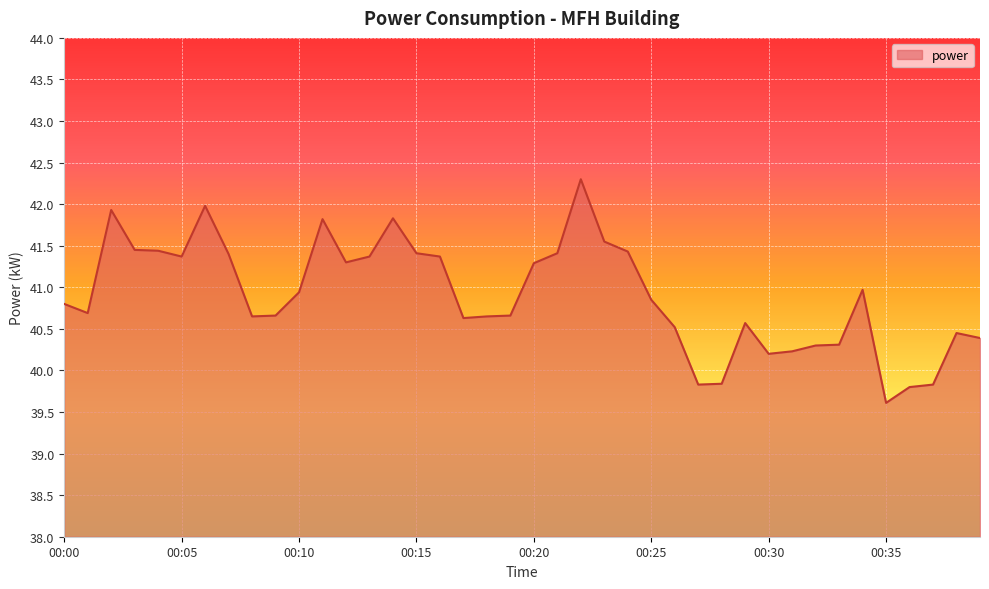

What is the maximum value shown in the chart?

42.3